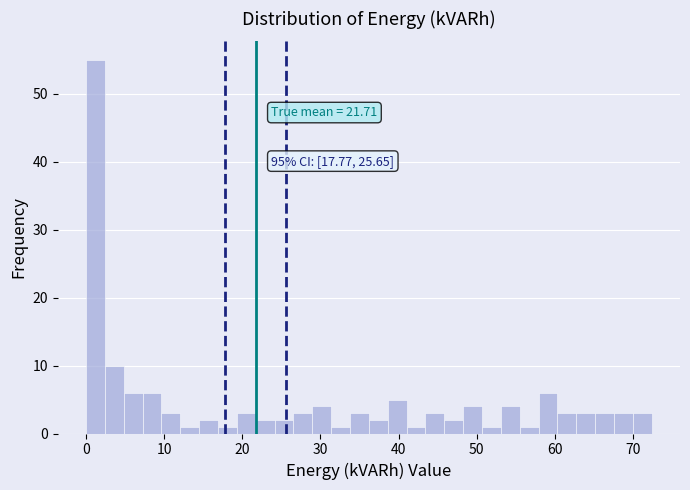

Read against the x-axis, roughly where is the centre of the tallest bar?

1